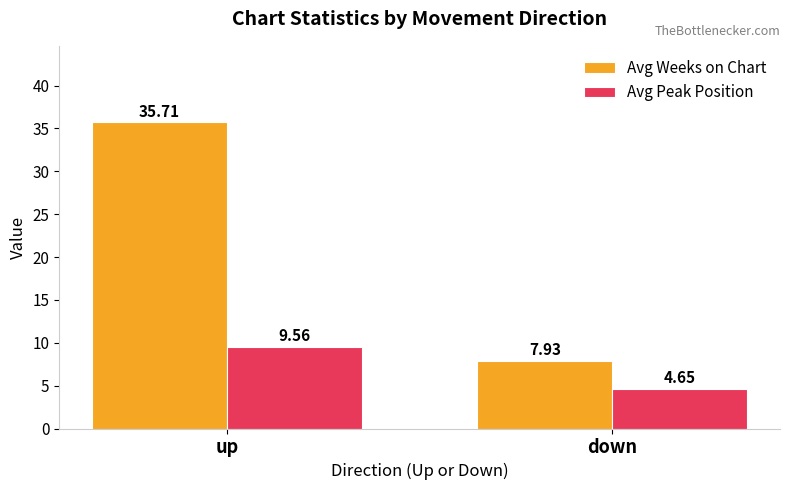

Which series has the largest range (max minus min)?

Avg Weeks on Chart